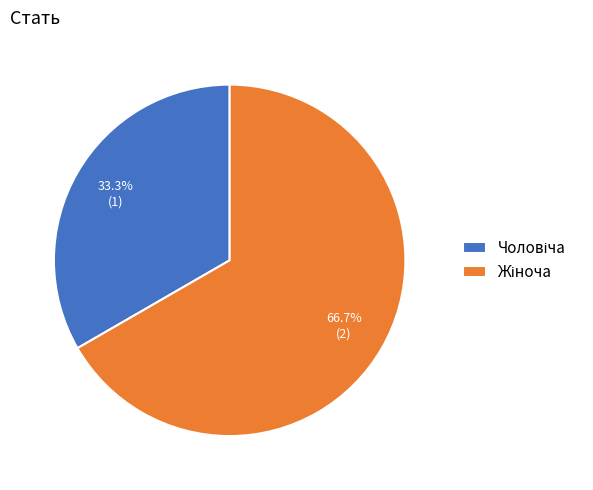

Does any single category account for the majority?

Yes